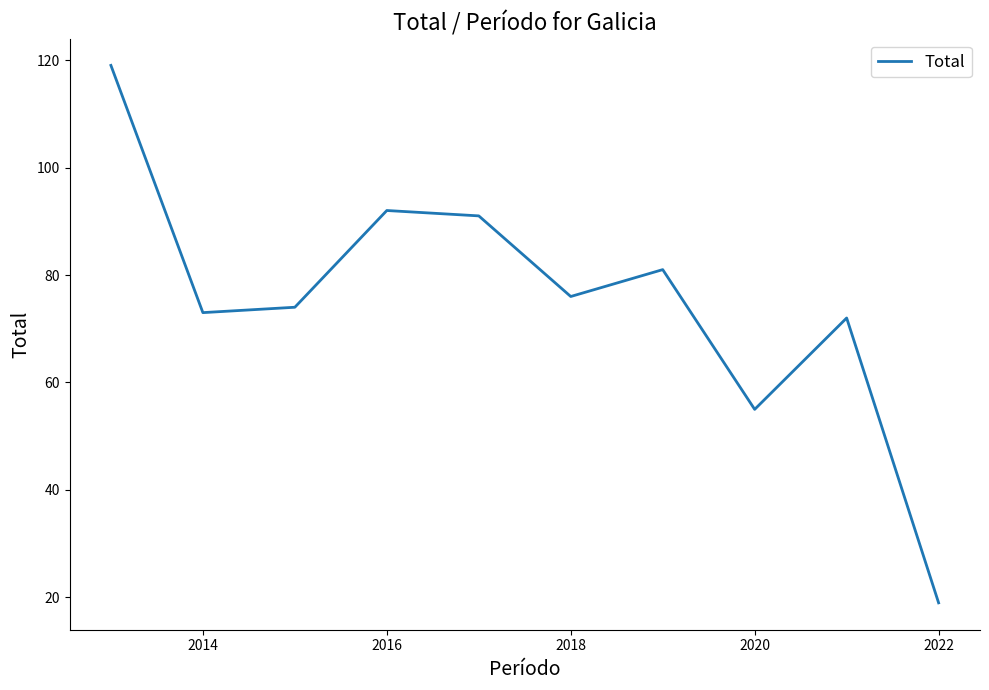

What is the smallest value displayed?

19